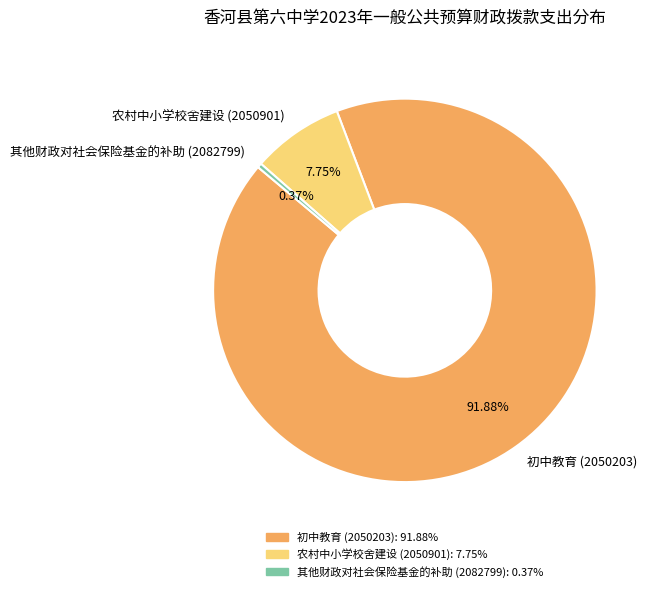

What is the ratio of the value at 农村中小学校舍建设 (2050901) to the value at 初中教育 (2050203)?

0.1